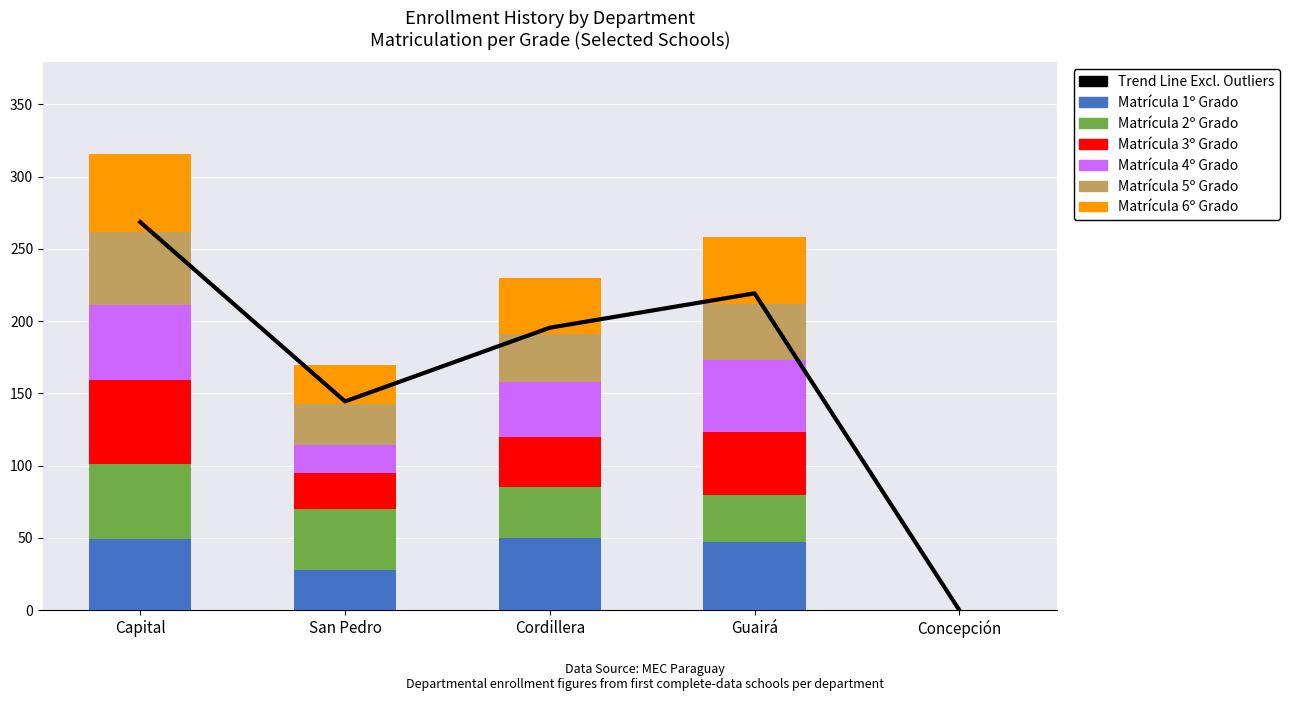

The Matrícula 5º Grado series shows 33 at Cordillera. True or false?

True